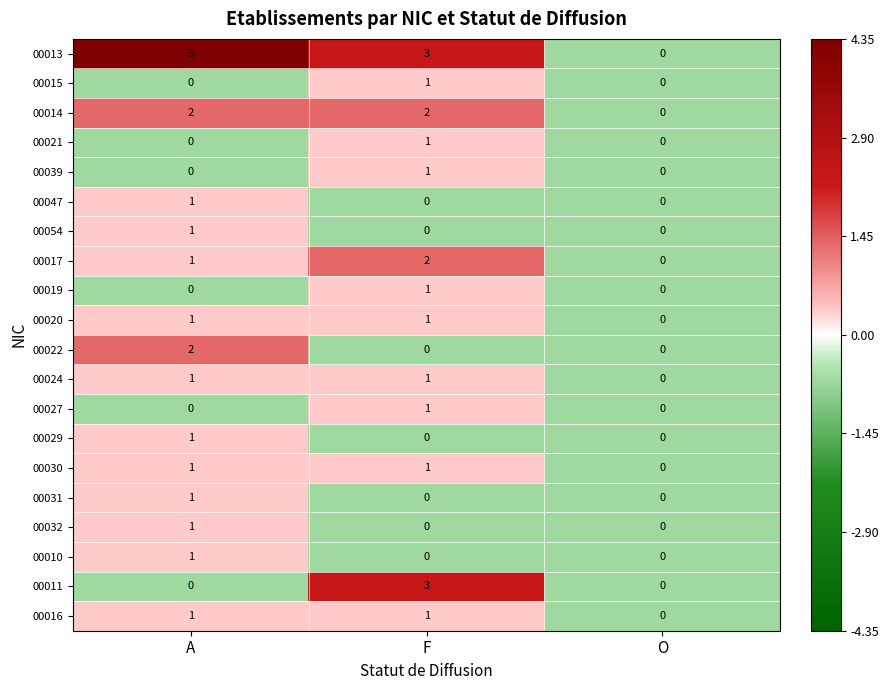

Which series has the largest total across all categories?

00013